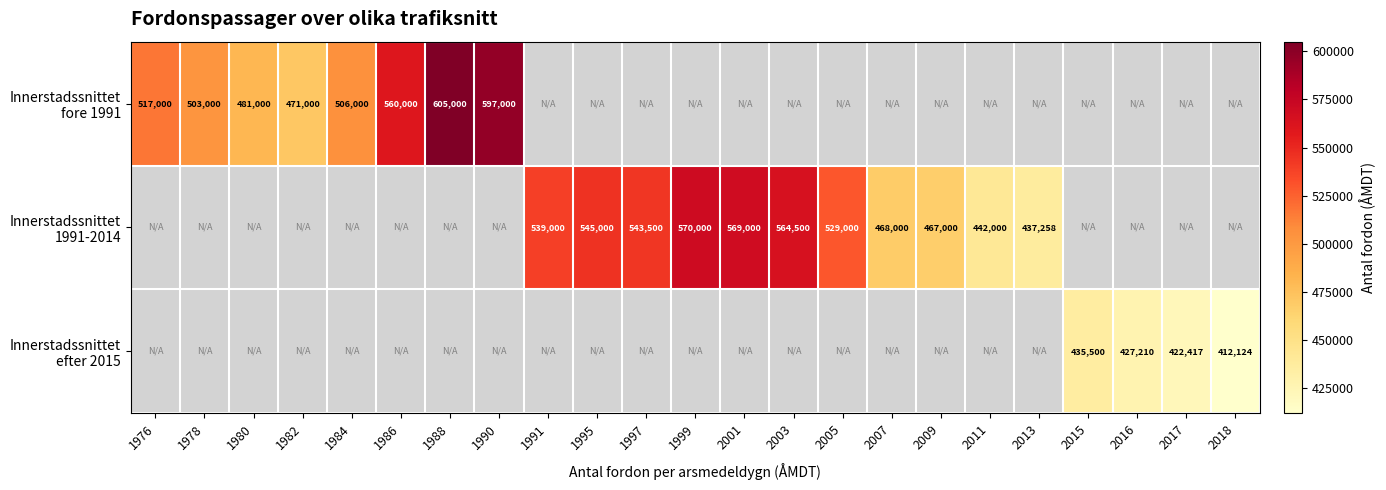

How many positive values does the Innerstadssnittet fore 1991 series have?

8